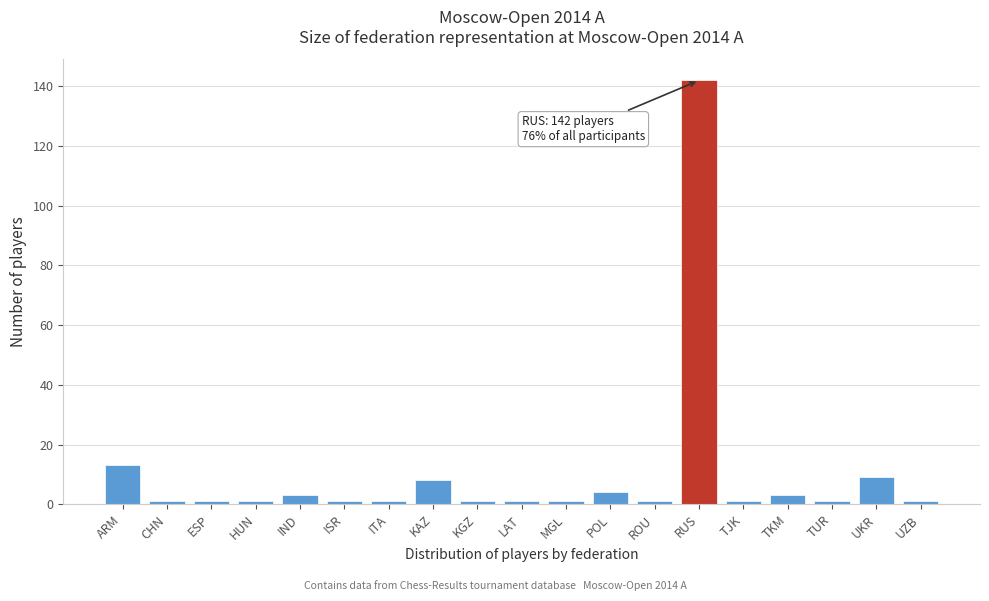

Reading left to right, list all the values displayed in this chart.

ARM=13	CHN=1	ESP=1	HUN=1	IND=3	ISR=1	ITA=1	KAZ=8	KGZ=1	LAT=1	MGL=1	POL=4	ROU=1	RUS=142	TJK=1	TKM=3	TUR=1	UKR=9	UZB=1